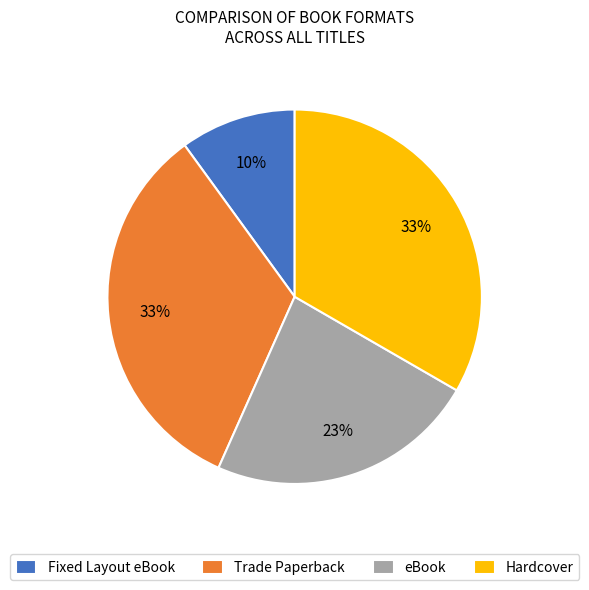

To the nearest percent, what portion does Hardcover represent?

33%